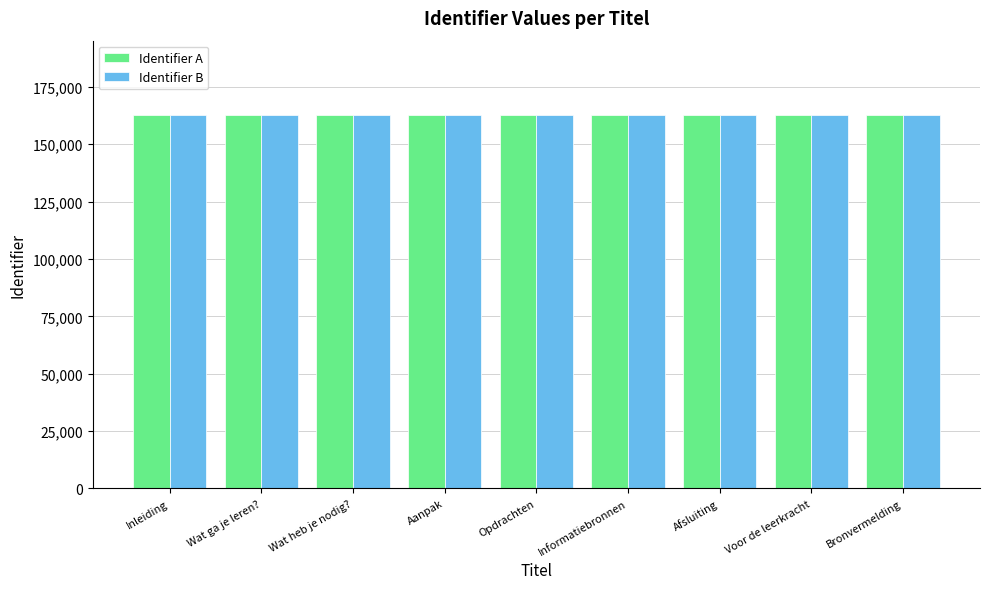

Are the bars horizontal?

No